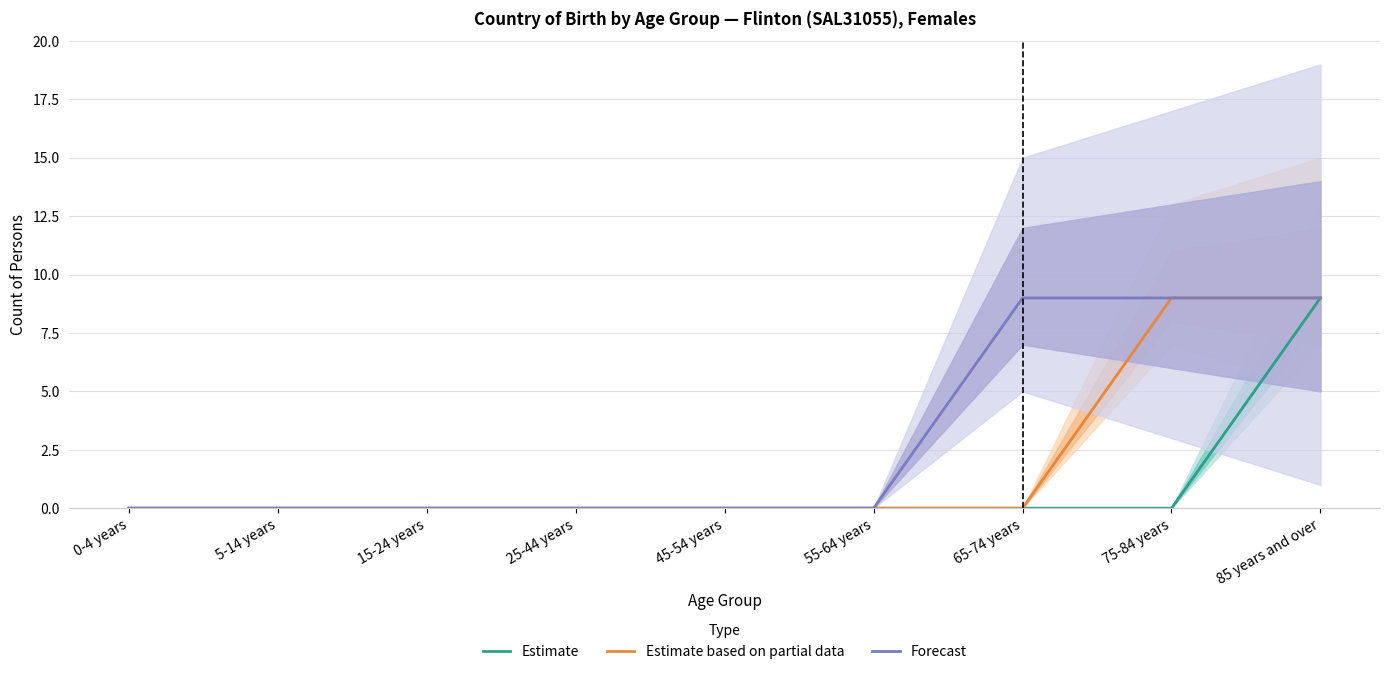

At 0-4 years, list the series in order from smallest to largest.

Estimate, Estimate based on partial data, Forecast